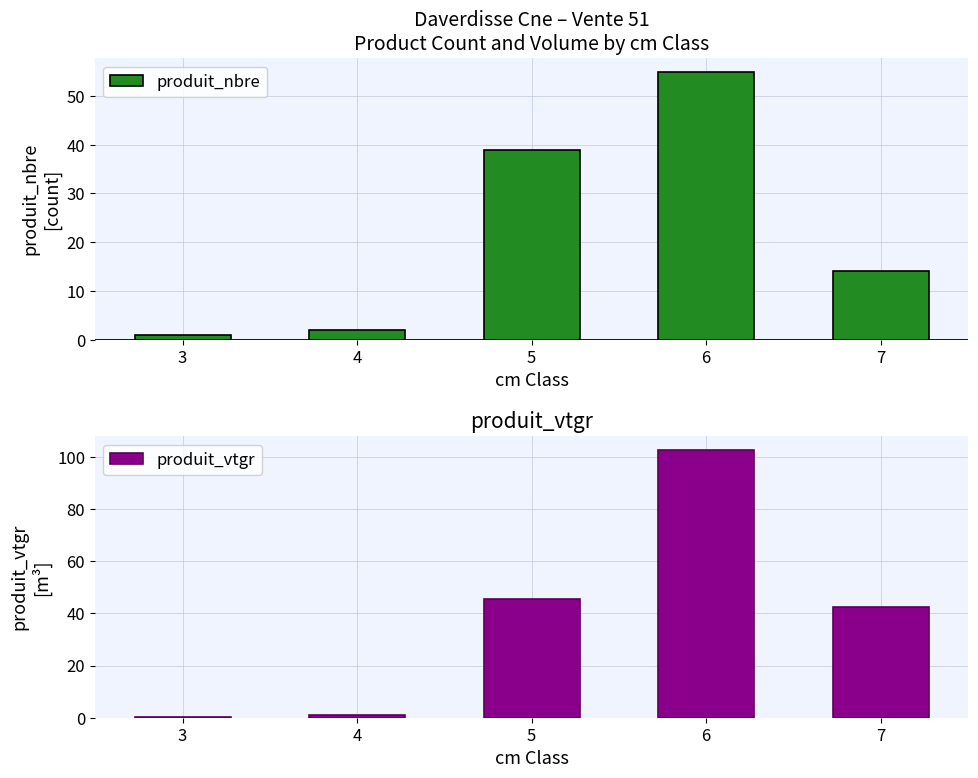

What is the sum of all produit_nbre values?

111